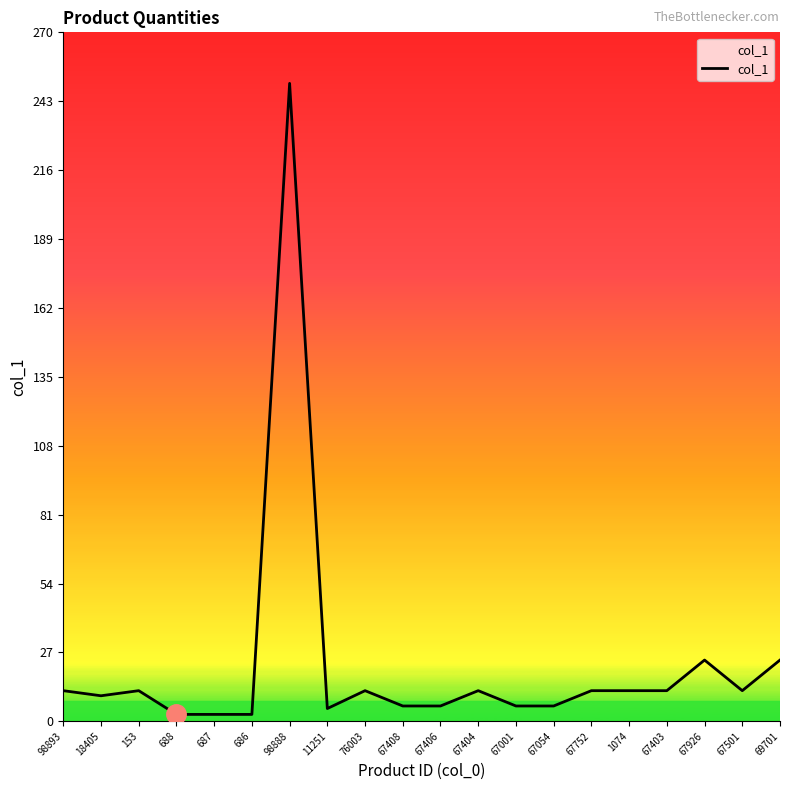

Which label corresponds to the largest value in the chart?

98888